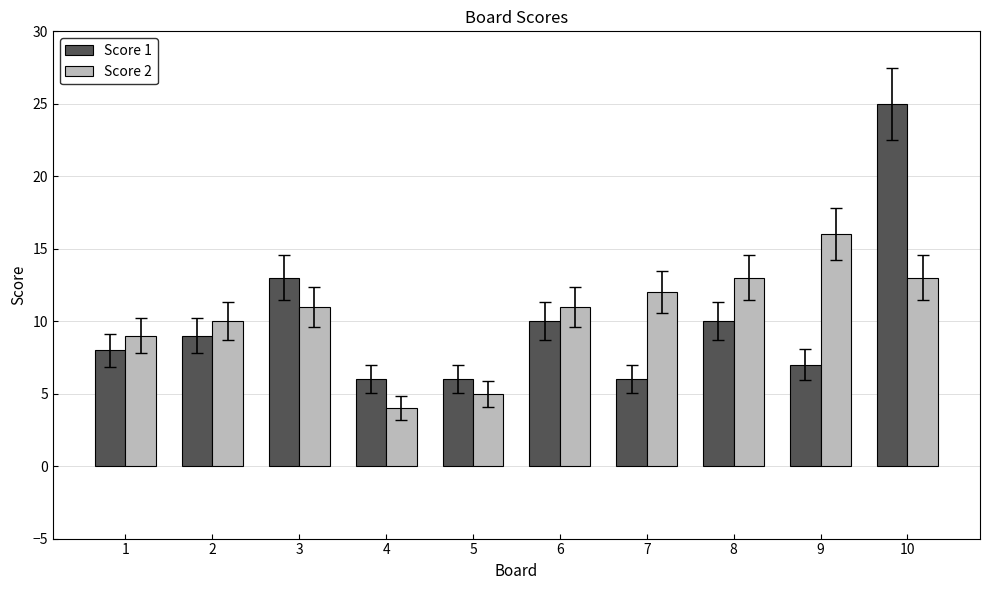

Reading right to left, extract all data points from this chart.

Score 1: 25	7	10	6	10	6	6	13	9	8
Score 2: 13	16	13	12	11	5	4	11	10	9